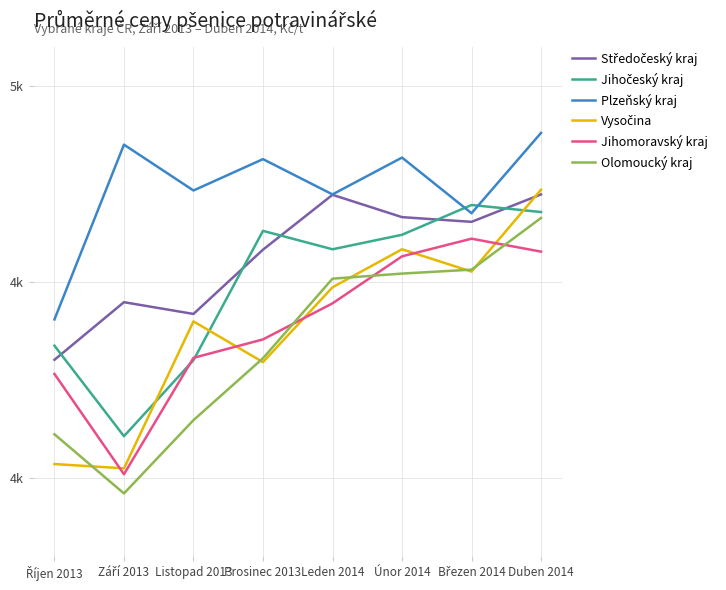

Is this an area chart (filled region under the line)?

No